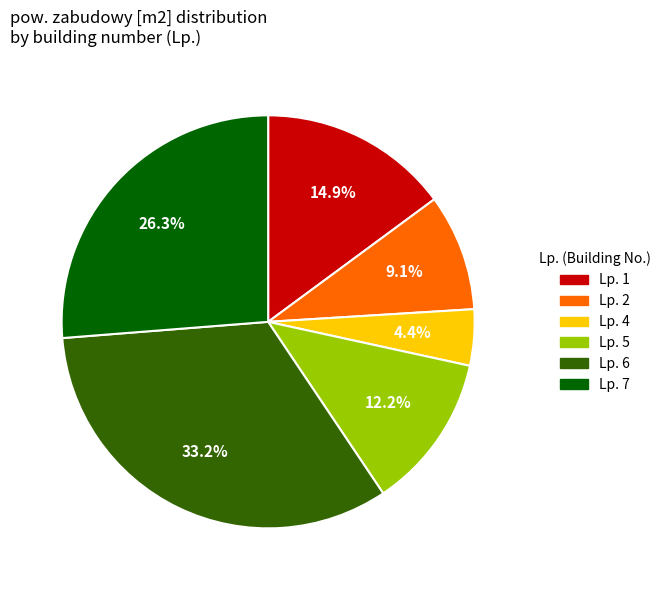

Between Lp. 7 and Lp. 4, which is larger?

Lp. 7